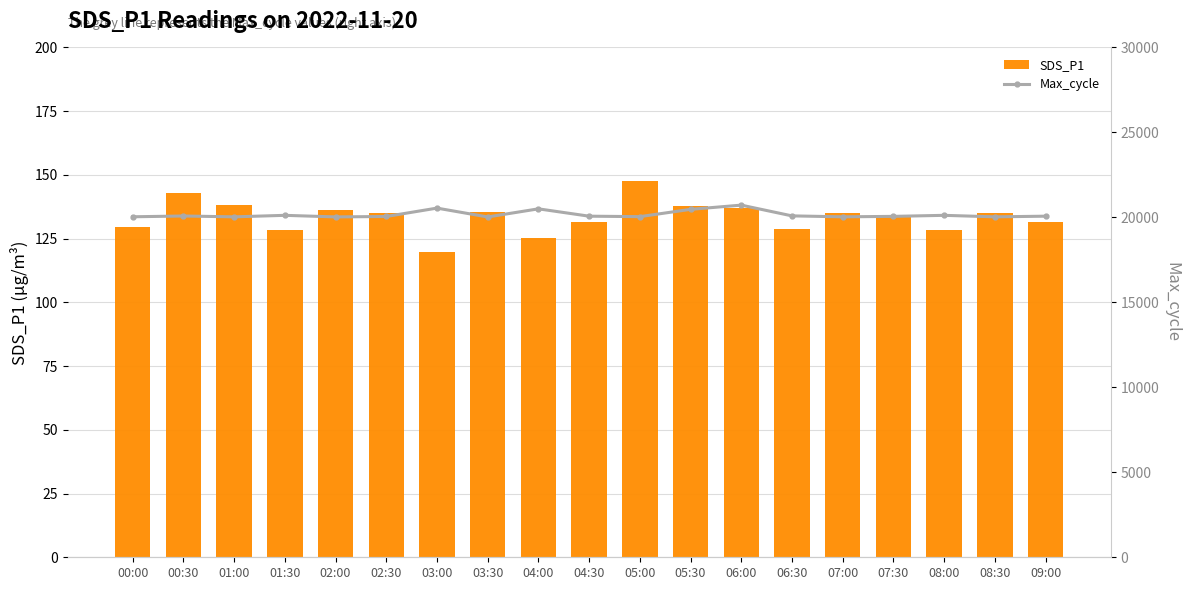

What is the maximum value for SDS_P1?

147.6